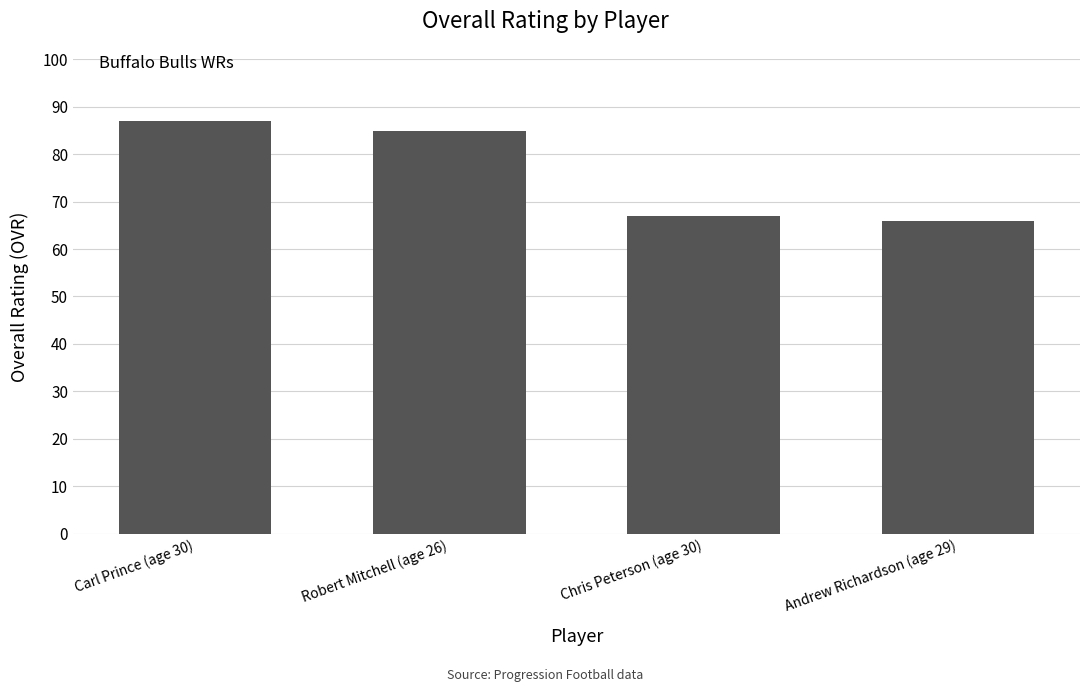

List the labels in order of value, largest first.

Carl Prince (age 30), Robert Mitchell (age 26), Chris Peterson (age 30), Andrew Richardson (age 29)